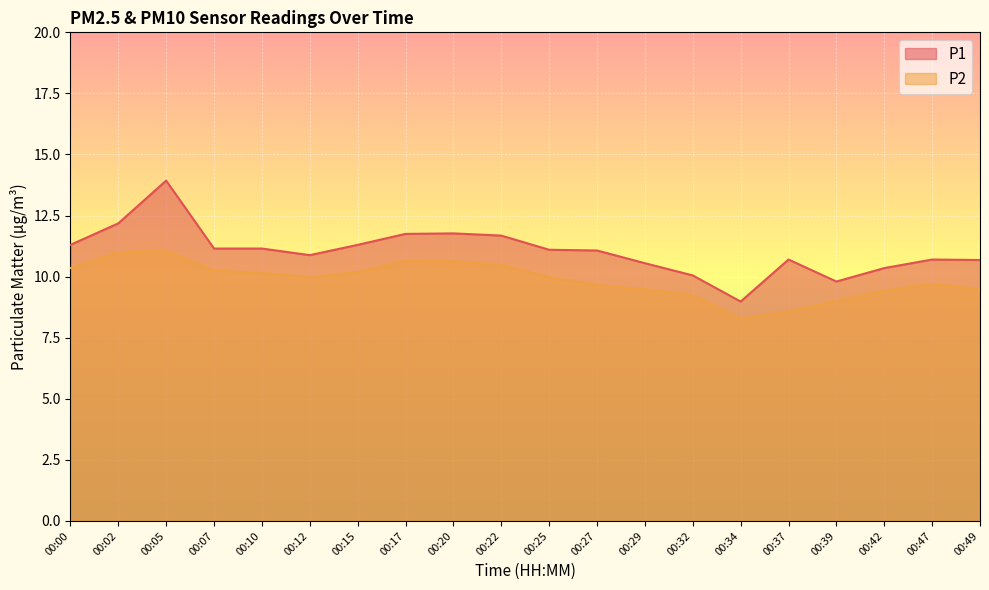

Rank the series by their average value, from highest to lowest.

P1, P2